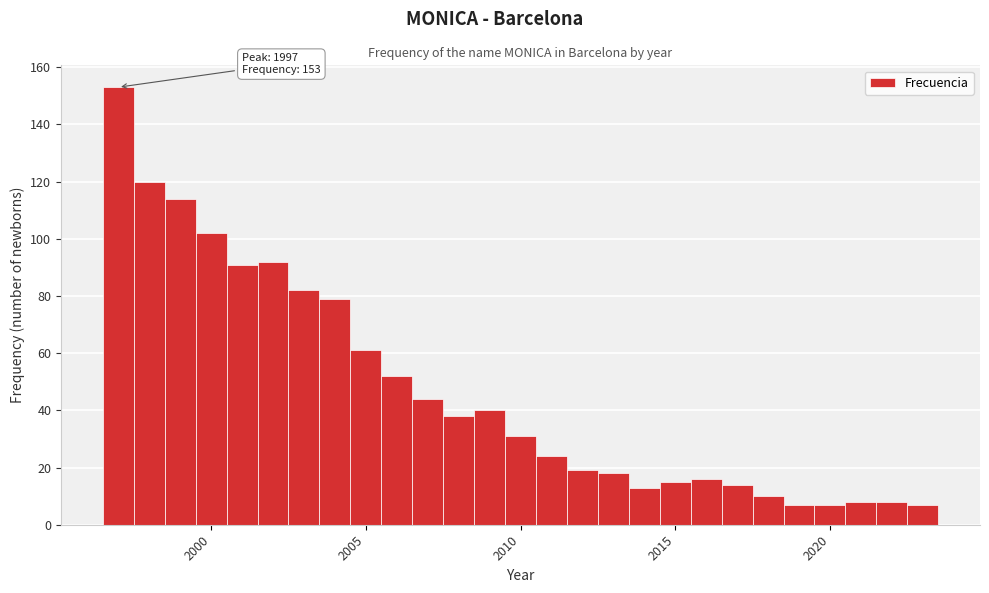

Around what value on the x-axis is the tallest bar? Give the approximate position of its centre, as read against the axis.

1997.0